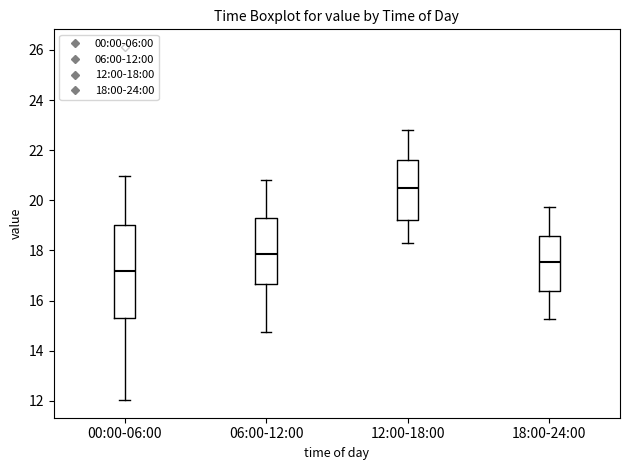

Reading left to right, transcribe this box plot: for each box, give where its median line is, the range the box spans, and where its two whiskers end, as read against the y-axis. The values are not printed on the chart, so give them approximately, as read against the axis.

00:00-06:00: median 17.2, box 15.4 to 19.0, whiskers 12.0 to 21.0
06:00-12:00: median 17.8, box 16.6 to 19.4, whiskers 14.8 to 20.8
12:00-18:00: median 20.6, box 19.2 to 21.6, whiskers 18.4 to 22.8
18:00-24:00: median 17.6, box 16.4 to 18.6, whiskers 15.2 to 19.8